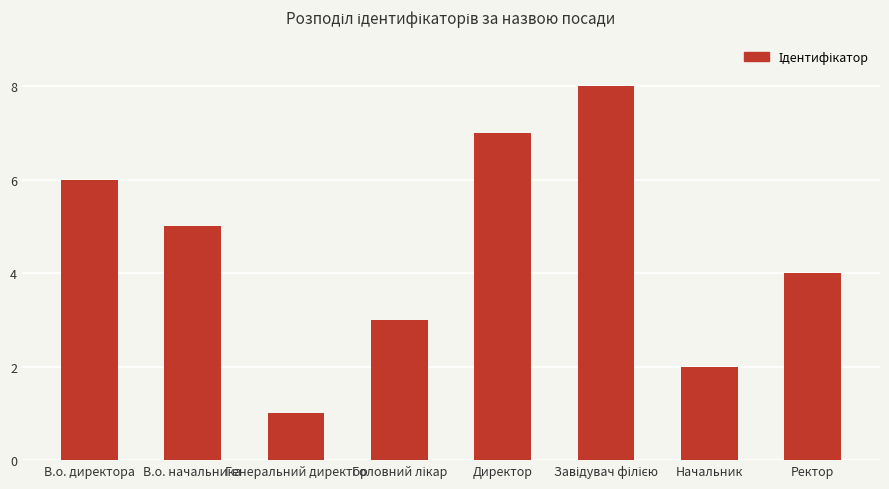

The chart shows a value of 1 at Генеральний директор. True or false?

True